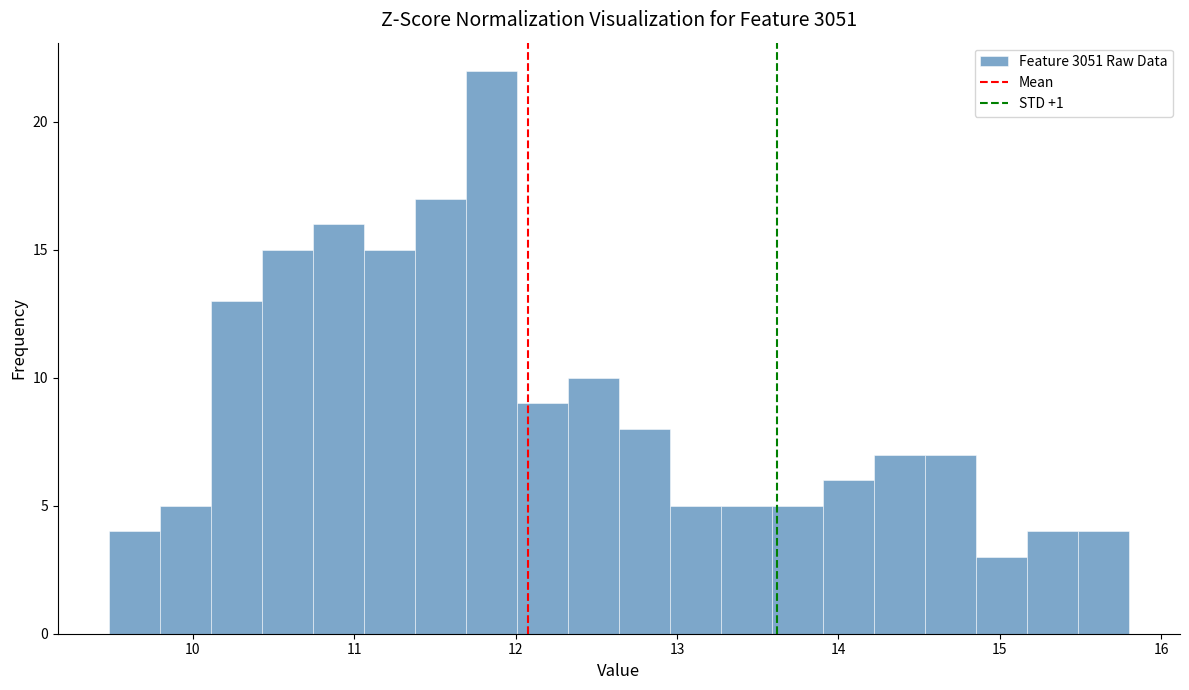

Read against the x-axis, roughly where is the centre of the tallest bar?

11.9